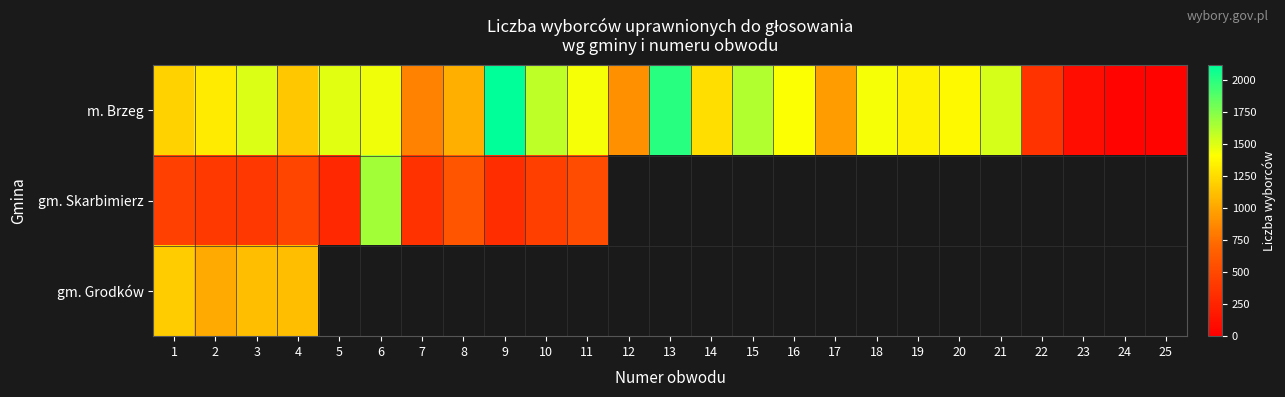

Is it true that m. Brzeg equals 1628.0 at 15?

True